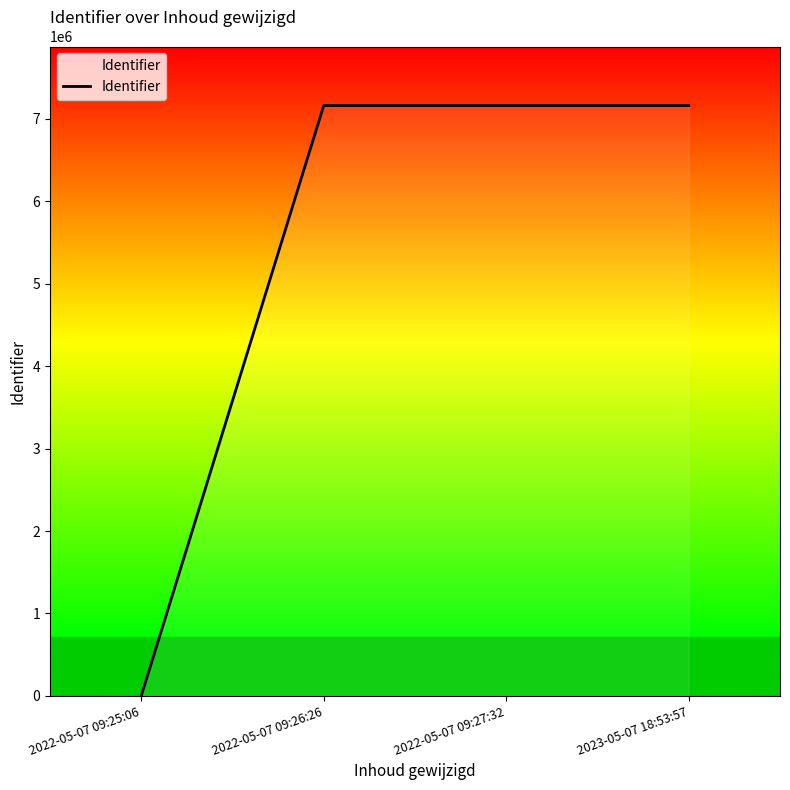

How many lines are shown in the chart?

1